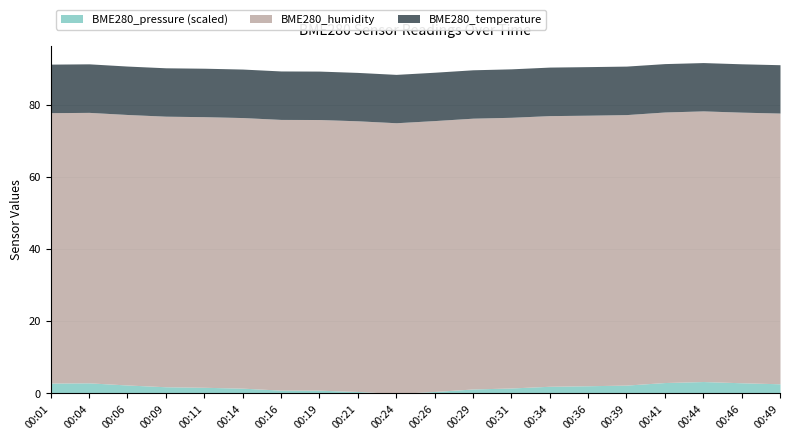

What is the minimum value for BME280_temperature?

13.4